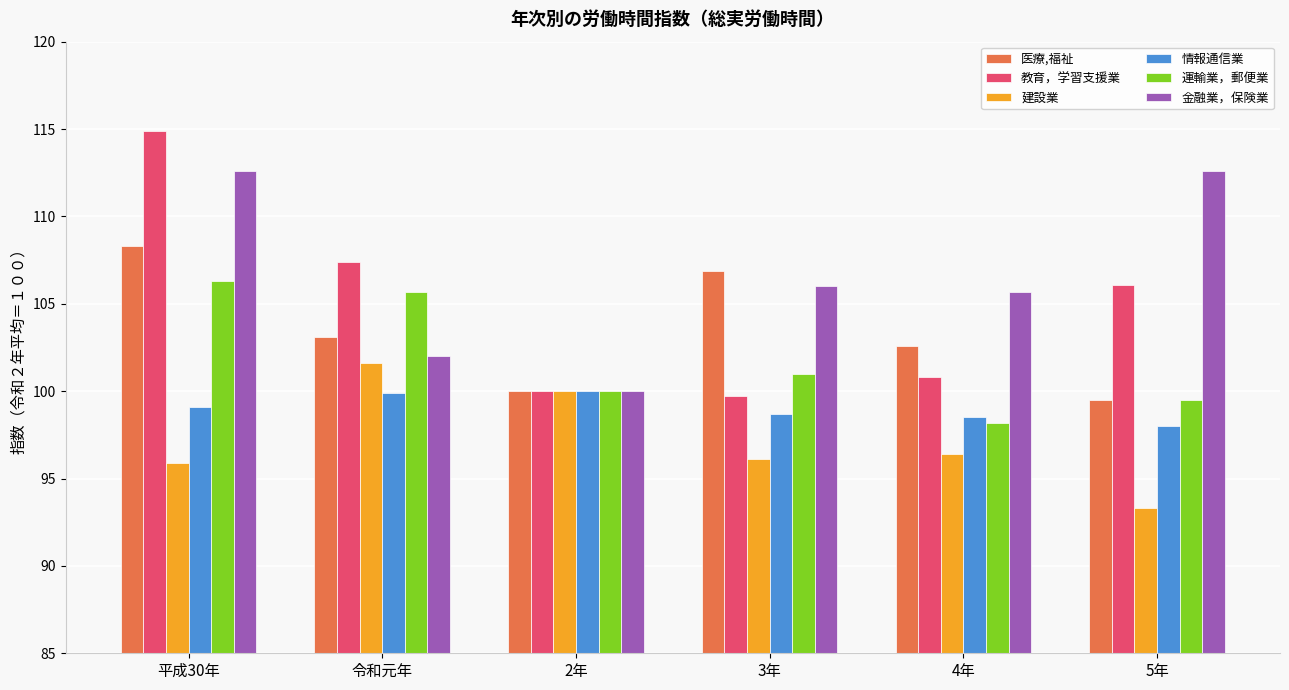

Is the value of 情報通信業 at 令和元年 greater than the value of 金融業，保険業 at 5年?

No